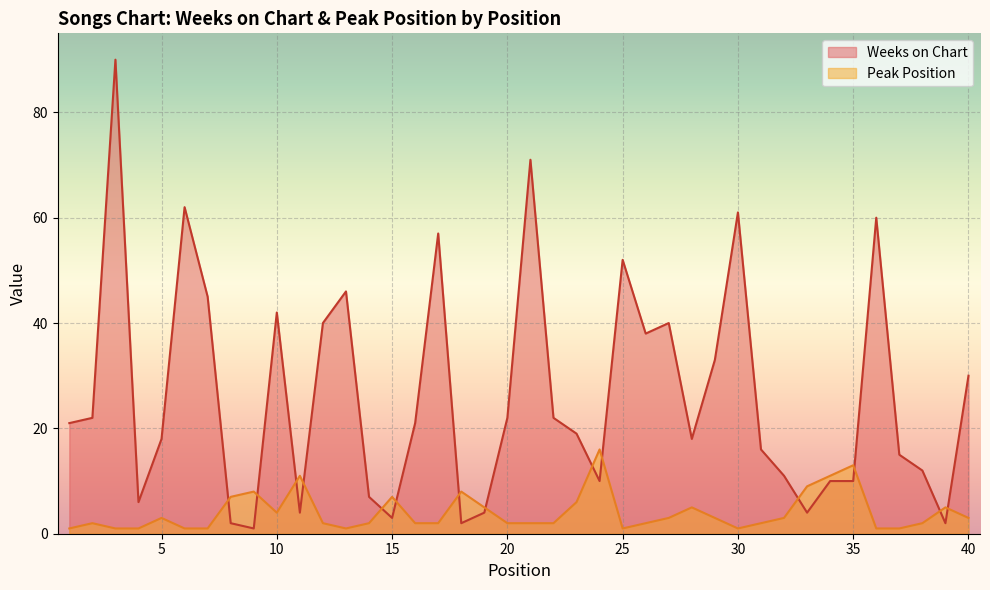

Reading right to left, list all the values displayed in this chart.

Weeks on Chart: 40=30	39=2	38=12	37=15	36=60	35=10	34=10	33=4	32=11	31=16	30=61	29=33	28=18	27=40	26=38	25=52	24=10	23=19	22=22	21=71	20=22	19=4	18=2	17=57	16=21	15=3	14=7	13=46	12=40	11=4	10=42	9=1	8=2	7=45	6=62	5=18	4=6	3=90	2=22	1=21
Peak Position: 40=3	39=5	38=2	37=1	36=1	35=13	34=11	33=9	32=3	31=2	30=1	29=3	28=5	27=3	26=2	25=1	24=16	23=6	22=2	21=2	20=2	19=5	18=8	17=2	16=2	15=7	14=2	13=1	12=2	11=11	10=4	9=8	8=7	7=1	6=1	5=3	4=1	3=1	2=2	1=1